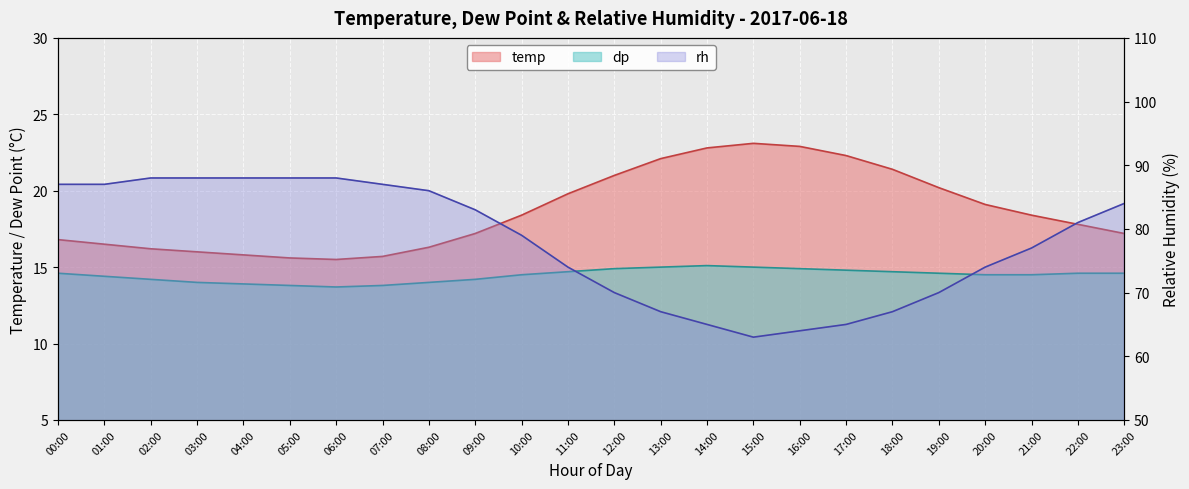

Reading right to left, list all the values displayed in this chart.

temp: 17.2	17.8	18.4	19.1	20.2	21.4	22.3	22.9	23.1	22.8	22.1	21.0	19.8	18.4	17.2	16.3	15.7	15.5	15.6	15.8	16.0	16.2	16.5	16.8
dp: 14.6	14.6	14.5	14.5	14.6	14.7	14.8	14.9	15.0	15.1	15.0	14.9	14.7	14.5	14.2	14.0	13.8	13.7	13.8	13.9	14.0	14.2	14.4	14.6
rh: 84.0	81.0	77.0	74.0	70.0	67.0	65.0	64.0	63.0	65.0	67.0	70.0	74.0	79.0	83.0	86.0	87.0	88.0	88.0	88.0	88.0	88.0	87.0	87.0